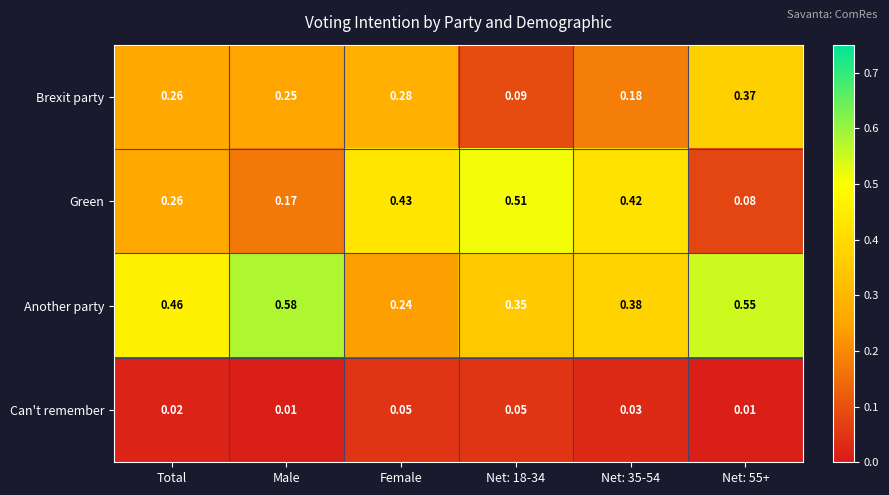

Which series has the largest total across all categories?

Another party